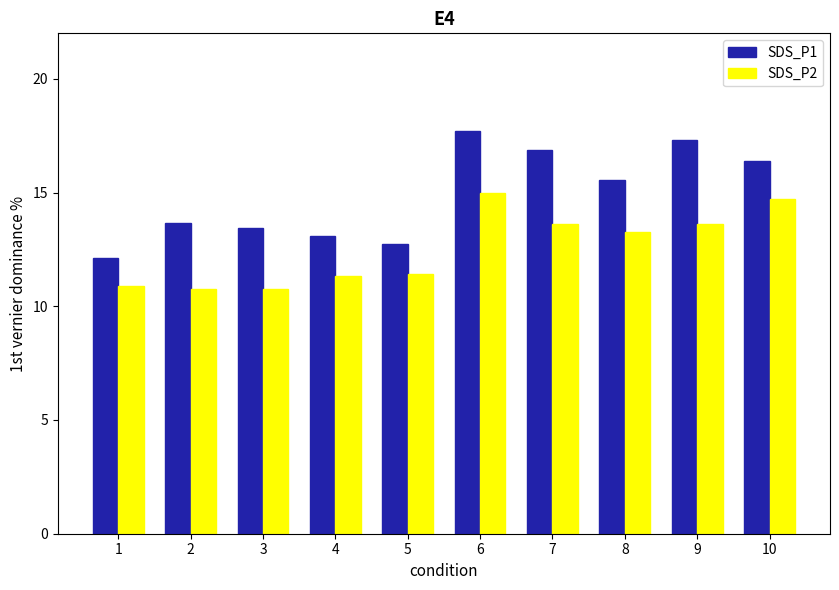

How many values in the SDS_P1 series exceed 15?

5